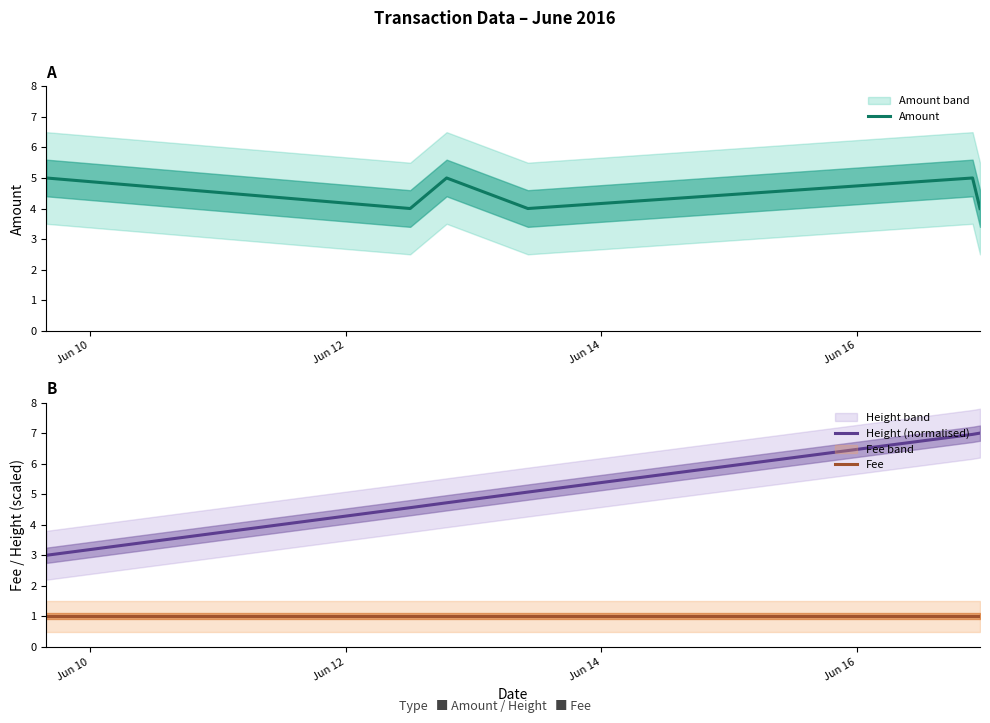

True or false: Height (normalised) and Fee cross at least once.

False